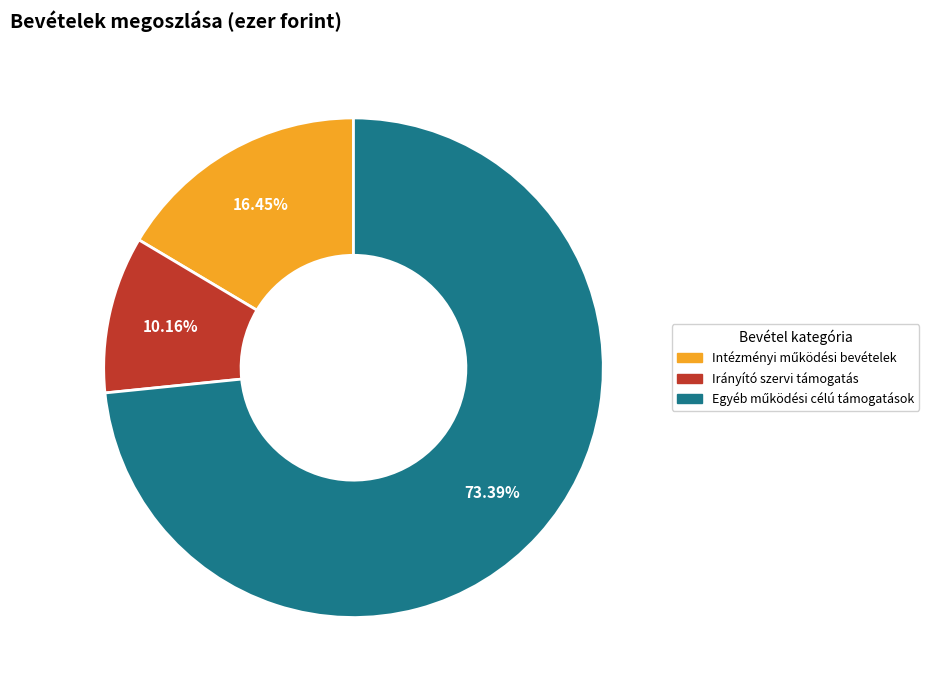

Is there a majority slice in this chart?

Yes